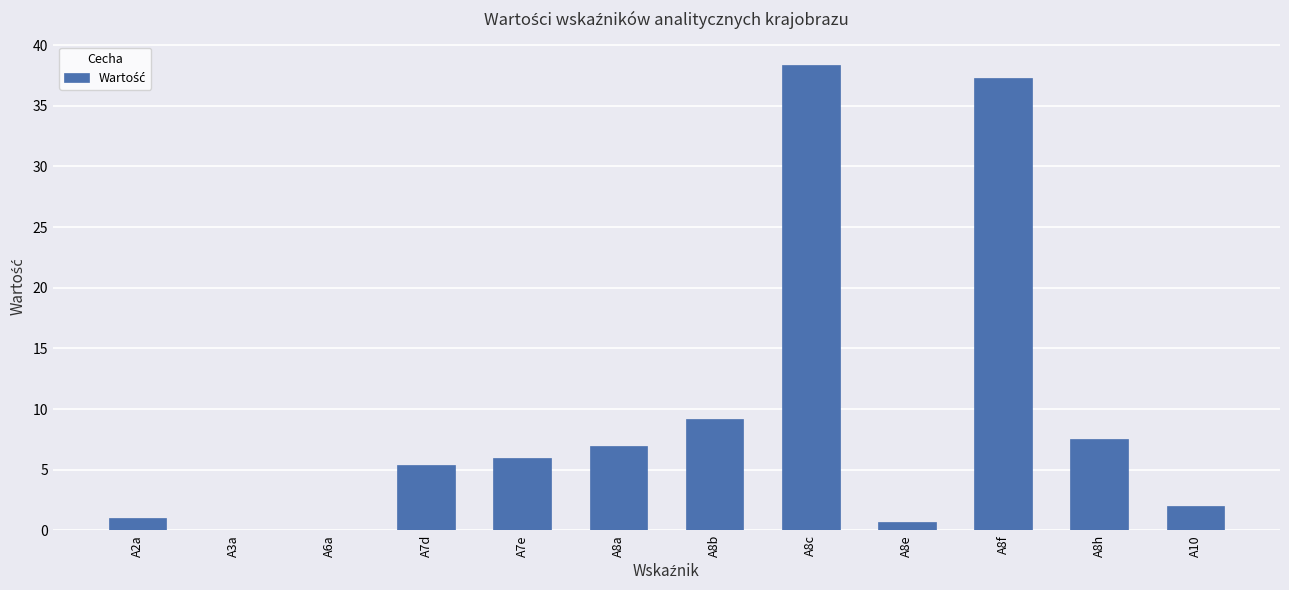

Between A8b and A10, which is larger?

A8b